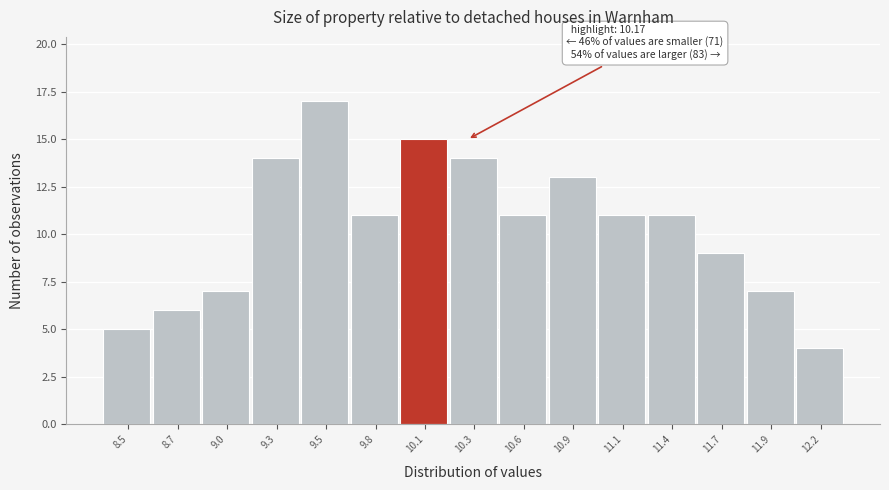

Reading left to right, transcribe all the data shown in this chart.

5	6	7	14	17	11	15	14	11	13	11	11	9	7	4